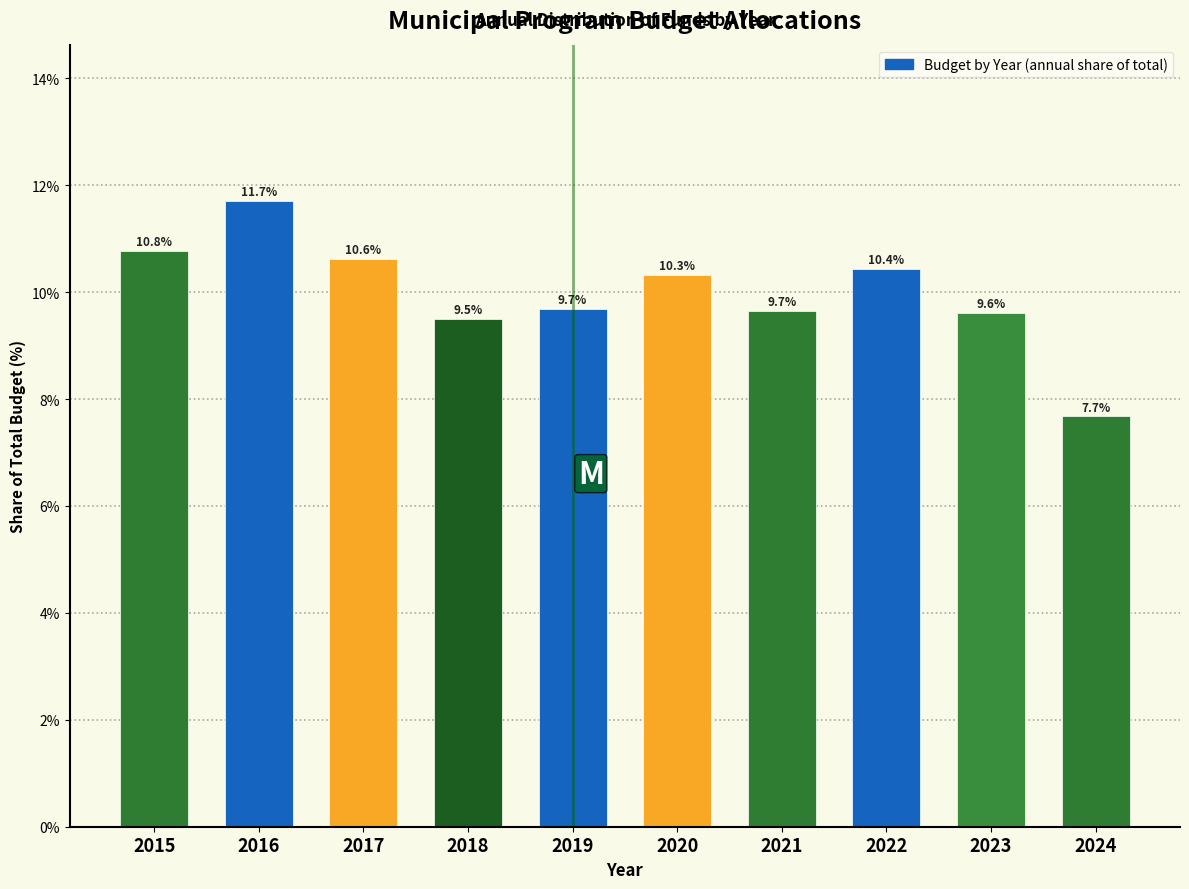

Reading left to right, extract all data points from this chart.

2015=10.8	2016=11.7	2017=10.6	2018=9.5	2019=9.7	2020=10.3	2021=9.7	2022=10.4	2023=9.6	2024=7.7